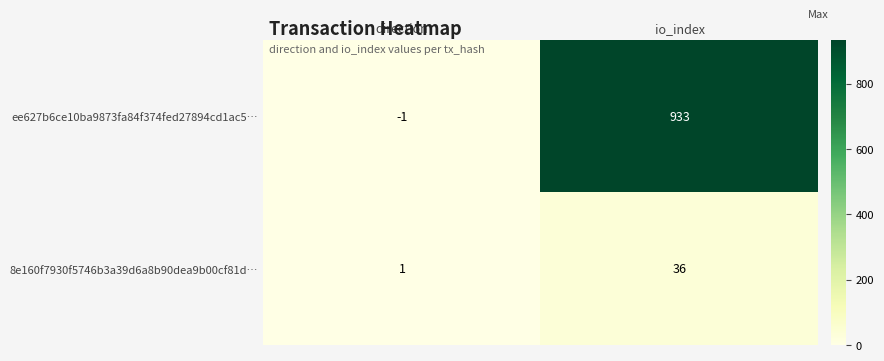

At which category is the sum across all series the highest?

io_index